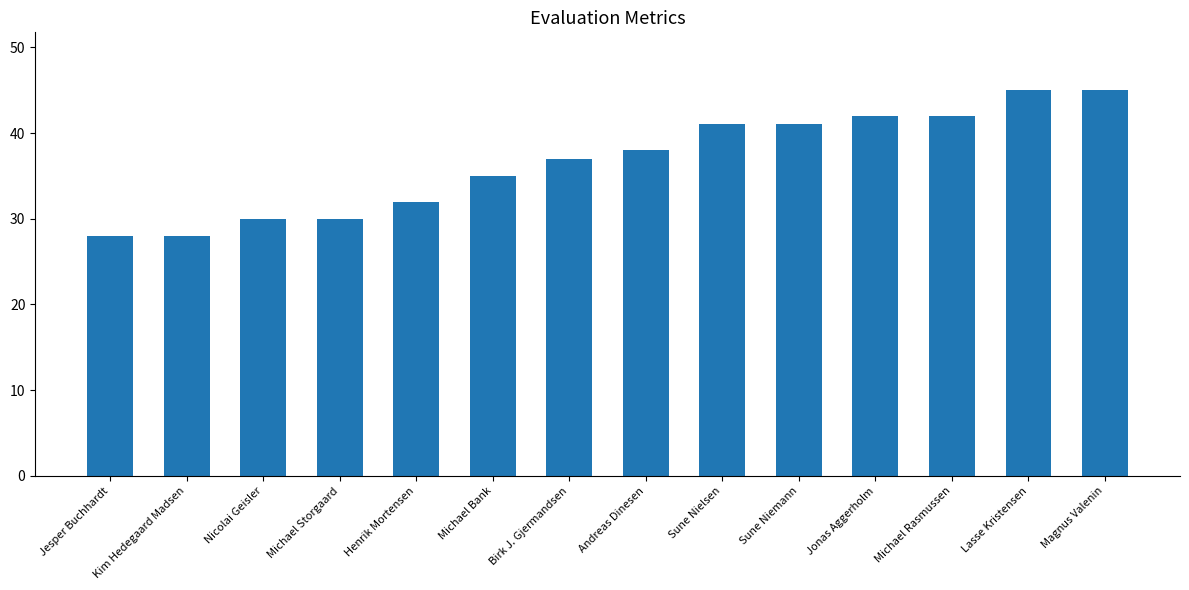

Between Michael Bank and Jesper Buchhardt, which is larger?

Michael Bank